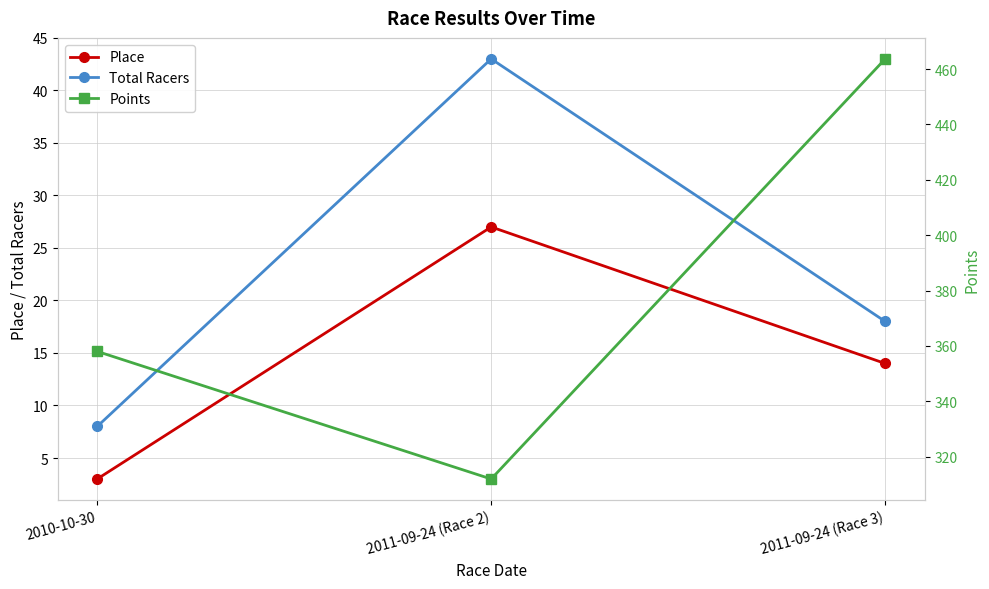

The Total Racers series shows 8.0 at 2010-10-30. True or false?

True